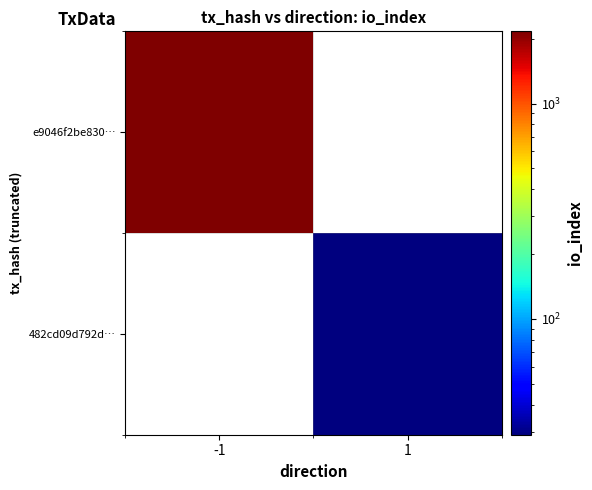

What is the total value across all series at 1?

29